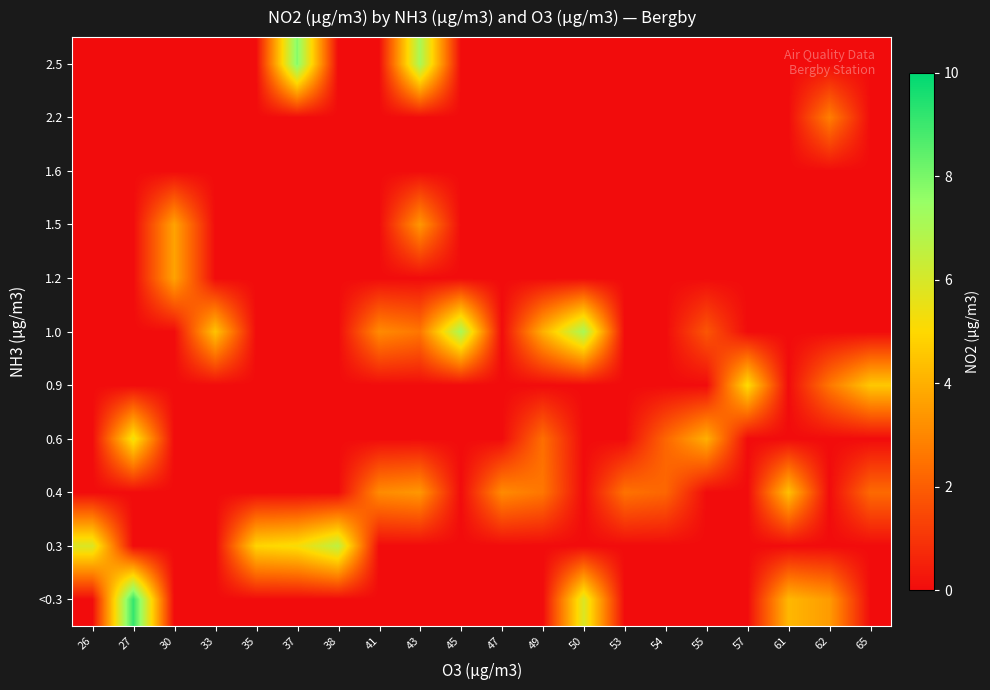

What is the difference between the highest and lowest values at 37?

7.8